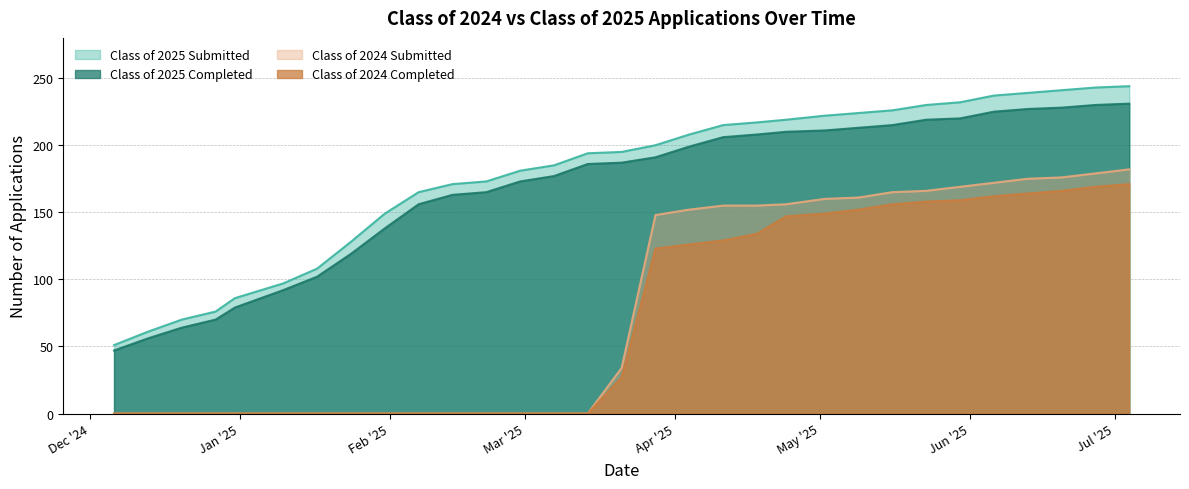

The value of Class of 2024 Submitted at 02/14/2025 is 0. True or false?

True